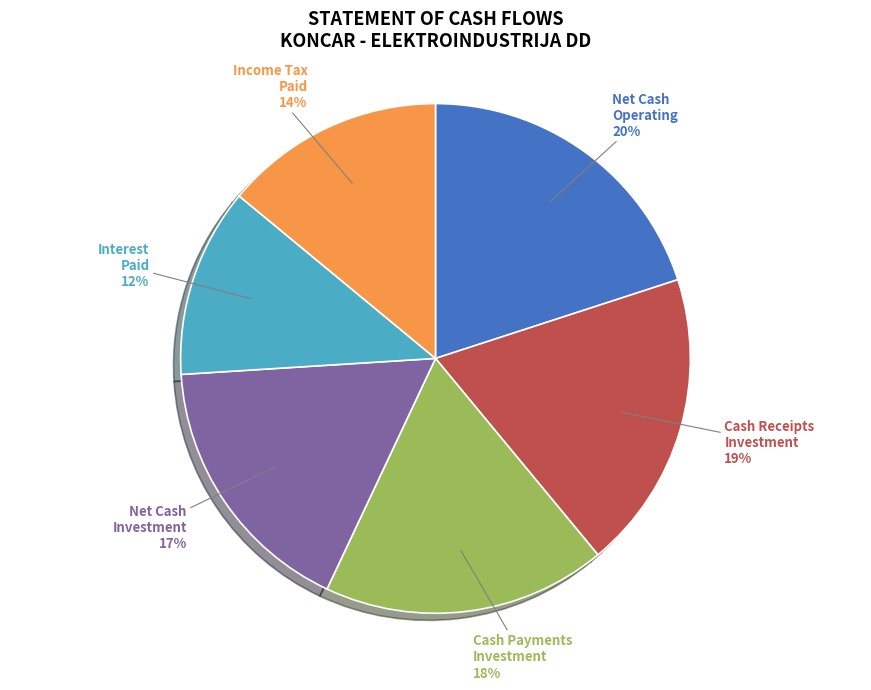

To the nearest percent, what is the difference between the largest and smallest slice percentages?

8%